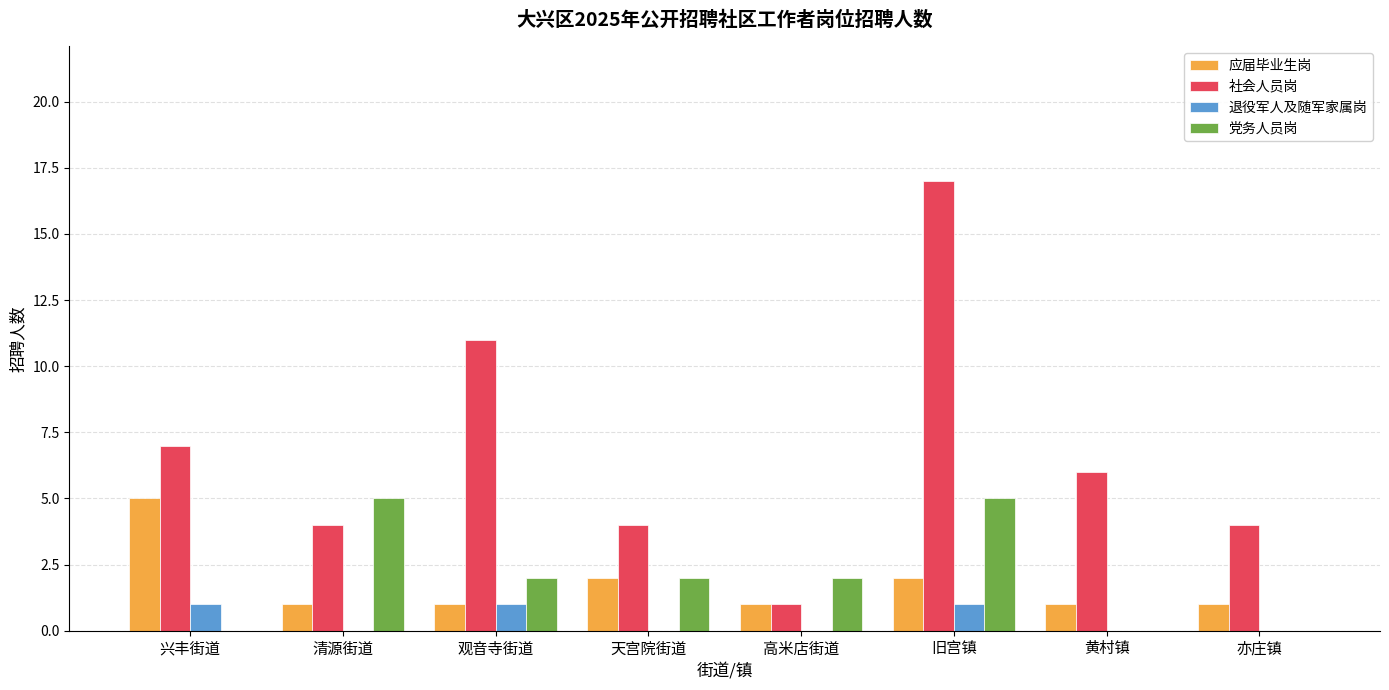

Reading left to right, extract all data points from this chart.

应届毕业生岗: 兴丰街道=5	清源街道=1	观音寺街道=1	天宫院街道=2	高米店街道=1	旧宫镇=2	黄村镇=1	亦庄镇=1
社会人员岗: 兴丰街道=7	清源街道=4	观音寺街道=11	天宫院街道=4	高米店街道=1	旧宫镇=17	黄村镇=6	亦庄镇=4
退役军人及随军家属岗: 兴丰街道=1	清源街道=0	观音寺街道=1	天宫院街道=0	高米店街道=0	旧宫镇=1	黄村镇=0	亦庄镇=0
党务人员岗: 兴丰街道=0	清源街道=5	观音寺街道=2	天宫院街道=2	高米店街道=2	旧宫镇=5	黄村镇=0	亦庄镇=0